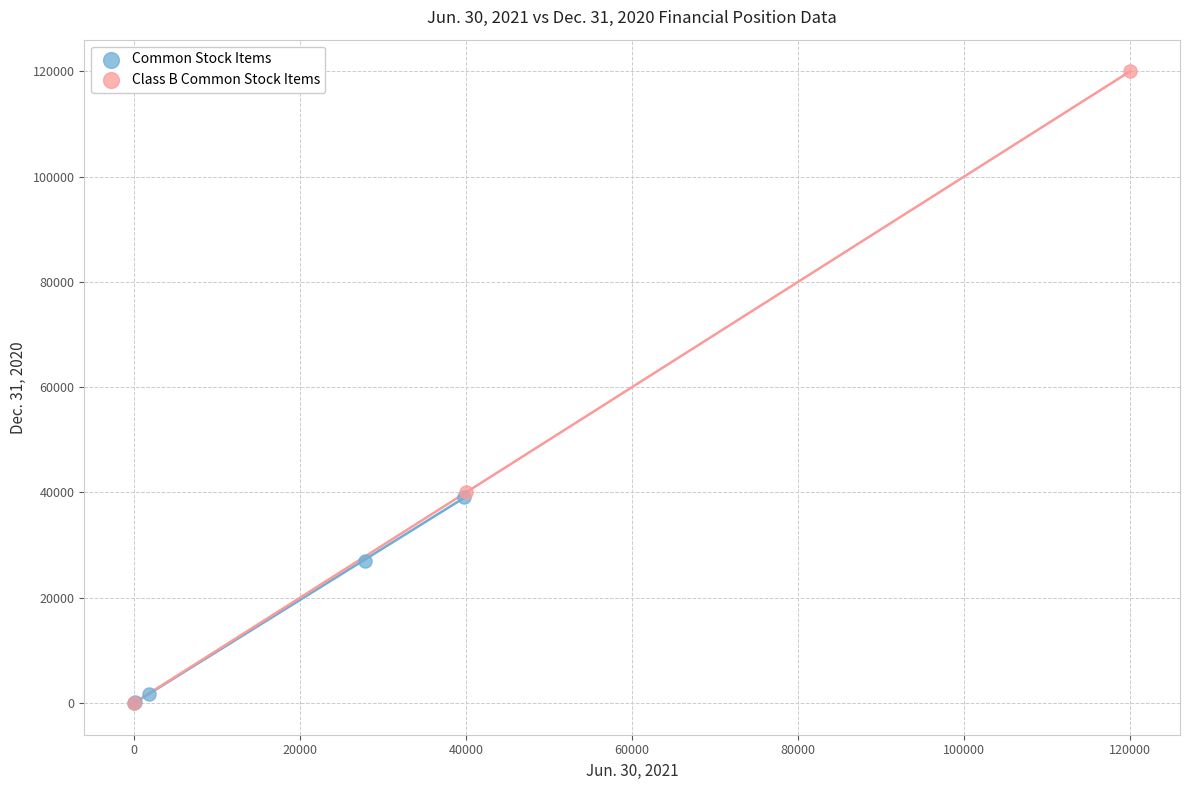

Which series contains the highest Y value?

Class B Common Stock Items